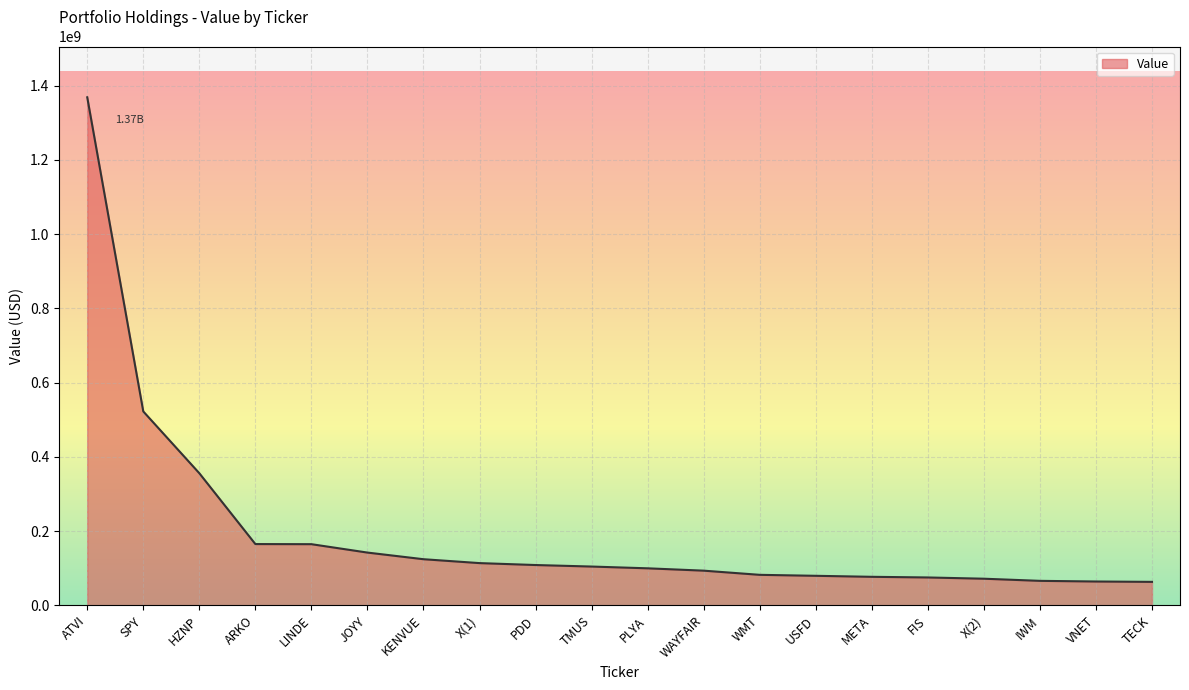

What is the difference between the maximum and minimum values?

1305667389